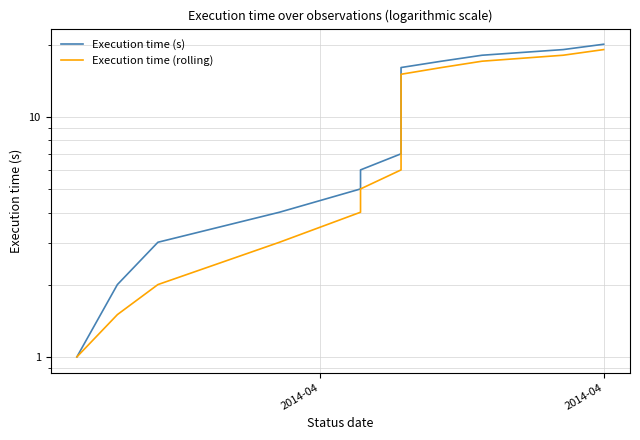

True or false: Execution time (rolling) and Execution time (s) intersect in this chart.

False